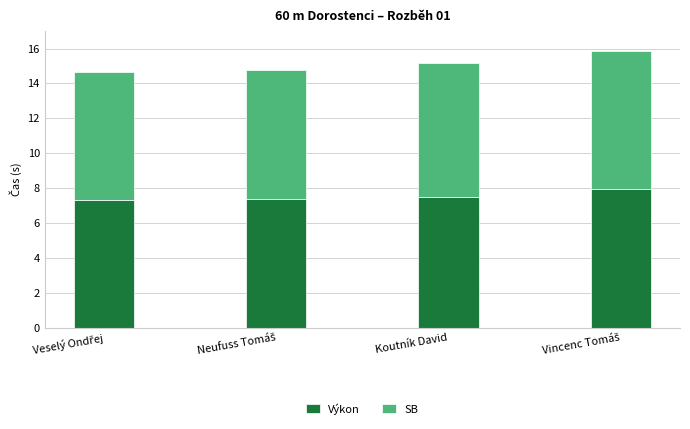

Does the chart contain any negative values?

No